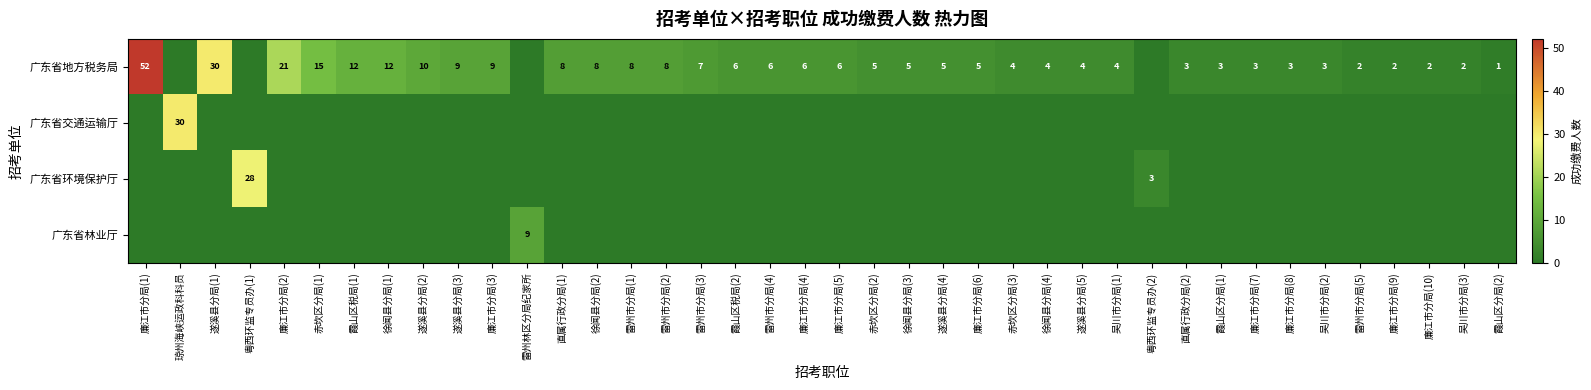

The 广东省地方税务局 series shows 5 at 雷州市分局(2). True or false?

False